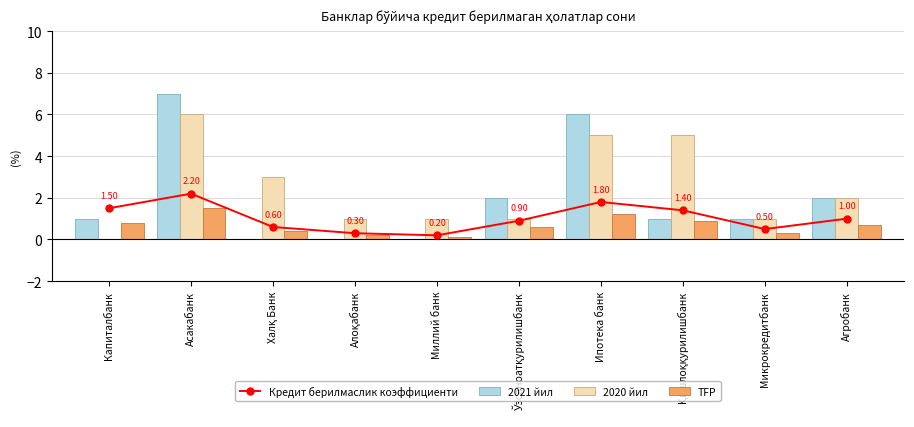

Which series has the largest total across all categories?

2020 йил